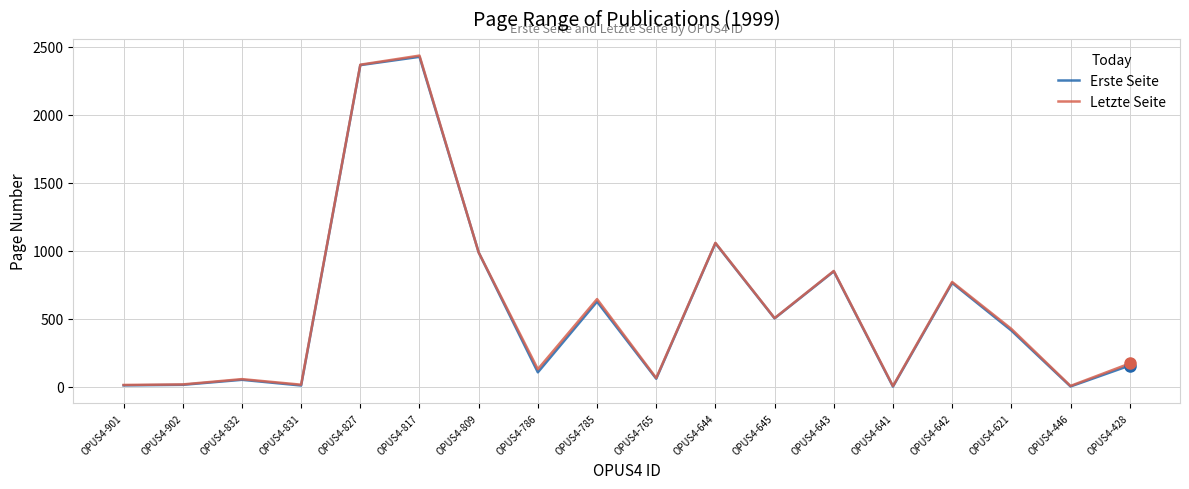

True or false: Letzte Seite has a value of 63 at OPUS4-765.

True